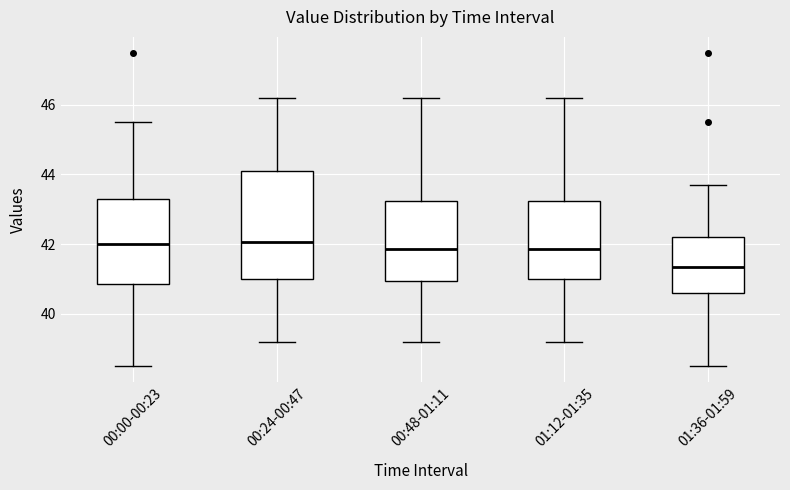

Comparing the boxes themselves (not the whiskers), which one is the tallest?

00:24-00:47